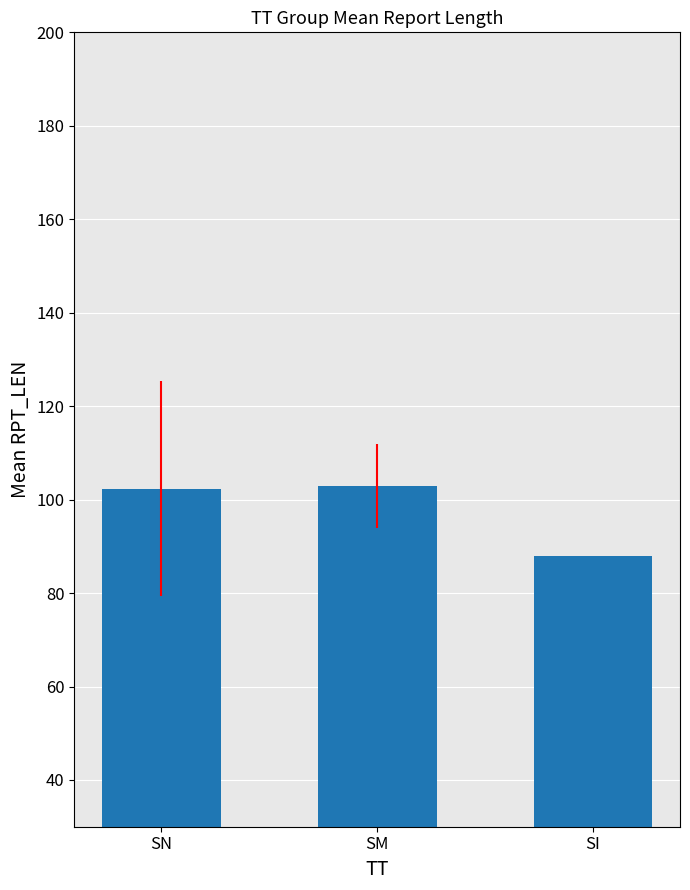

Where does the data first go above 102?

SN